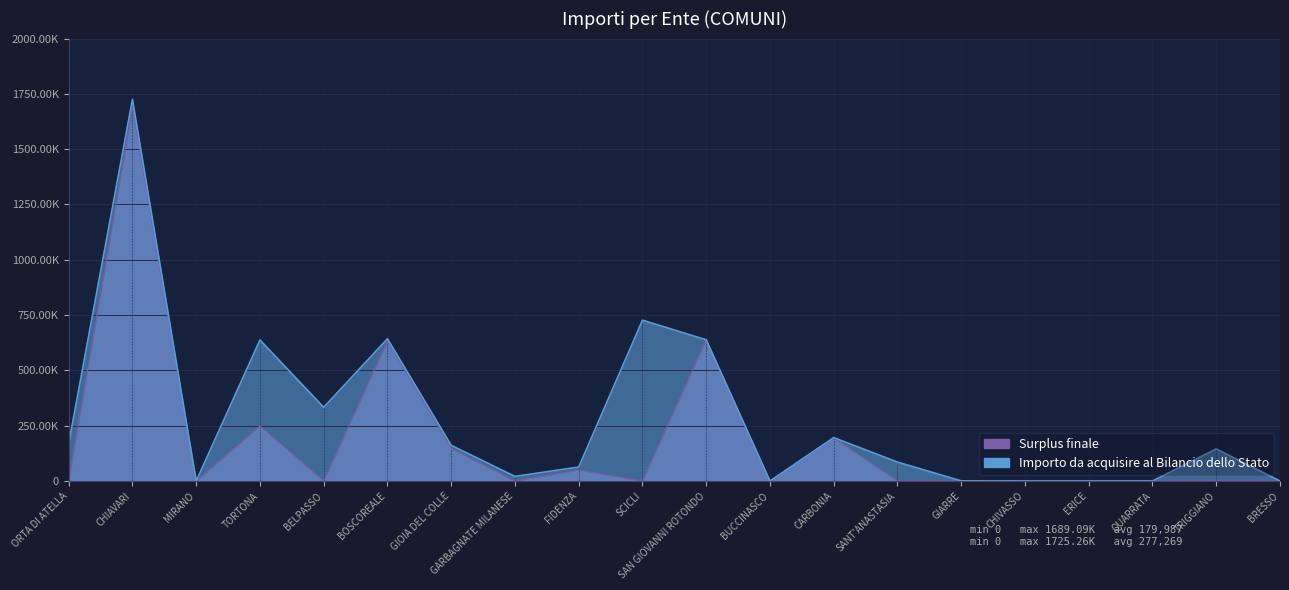

What is the label of the 2nd point from the left?

CHIAVARI